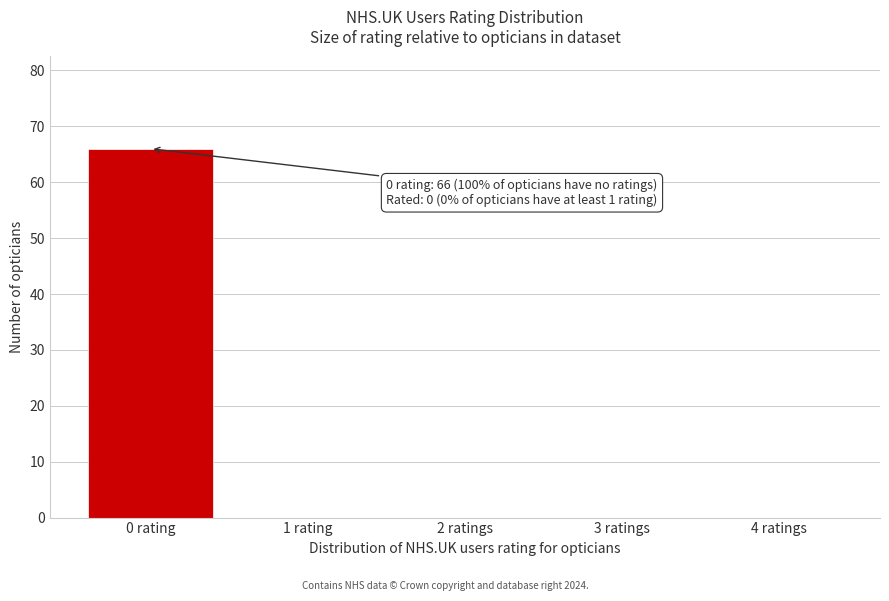

Reading right to left, what are all the values shown in this chart?

4 ratings=0	3 ratings=0	2 ratings=0	1 rating=0	0 rating=66